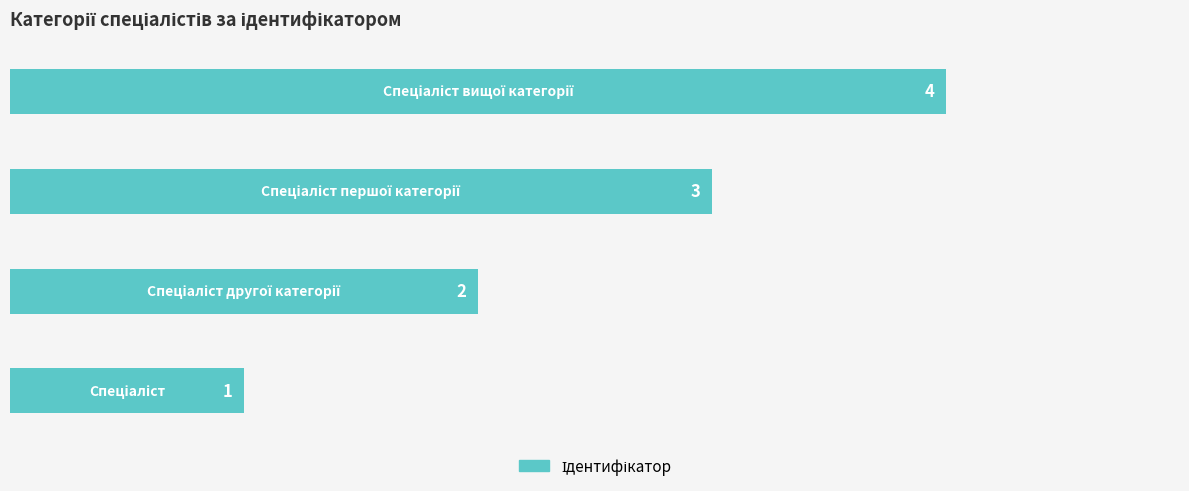

Does the chart contain stacked bars?

No